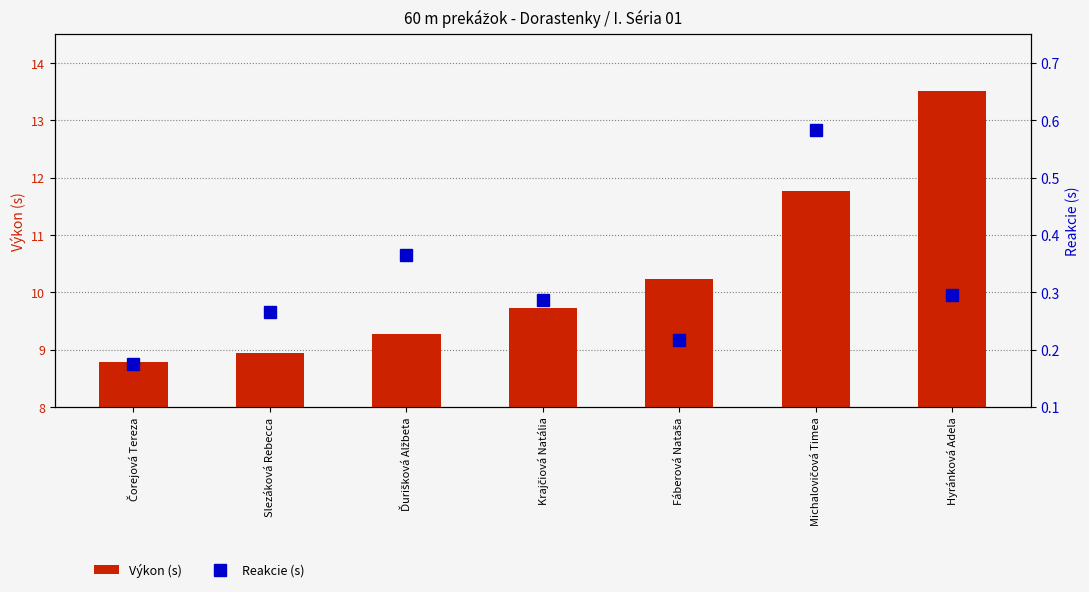

Which label corresponds to the largest value in the chart?

Hyránková Adela